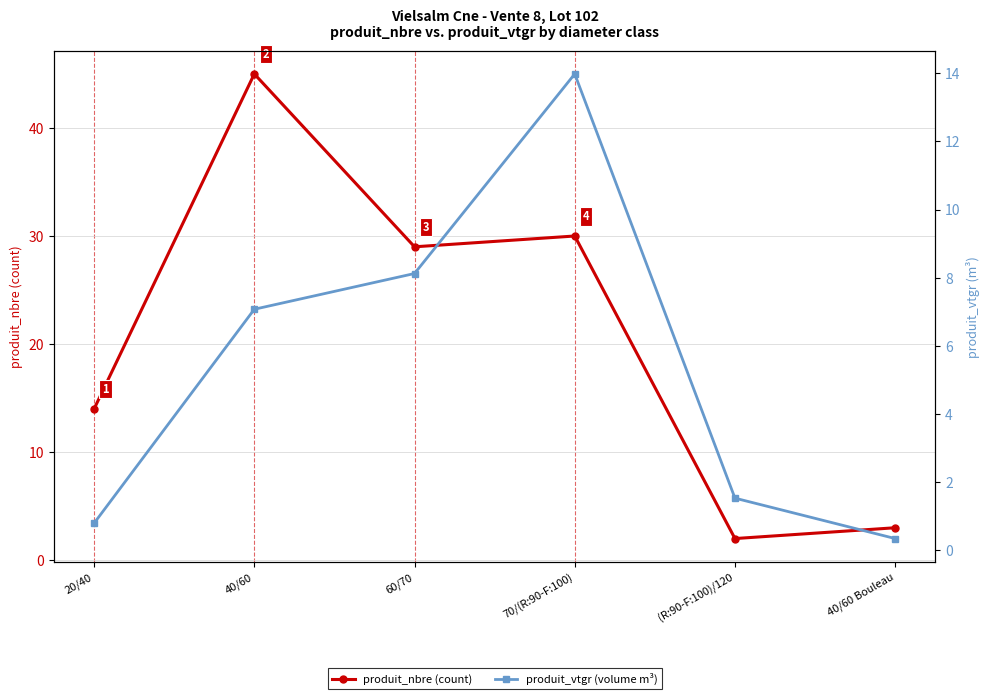

Is the value of produit_nbre (count) at 70/(R:90-F:100) greater than the value of produit_vtgr (volume m³) at (R:90-F:100)/120?

Yes